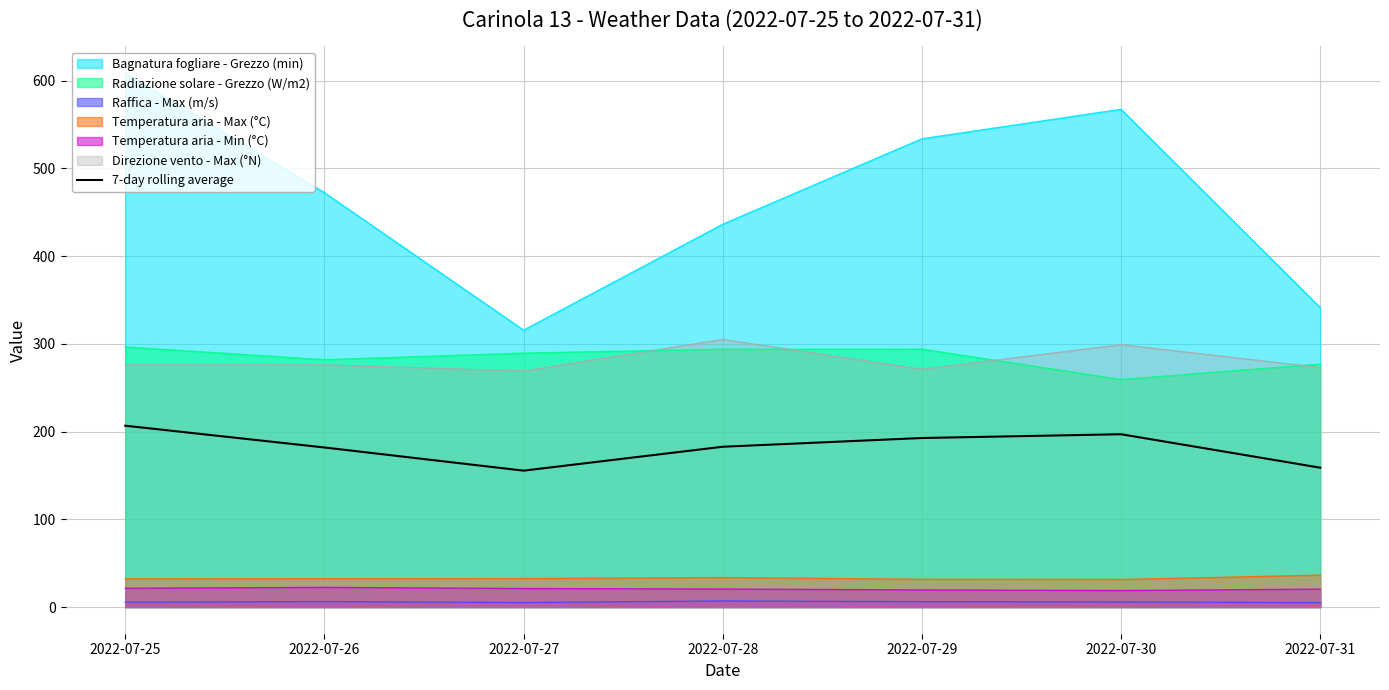

Which label corresponds to the smallest value in the chart?

2022-07-27